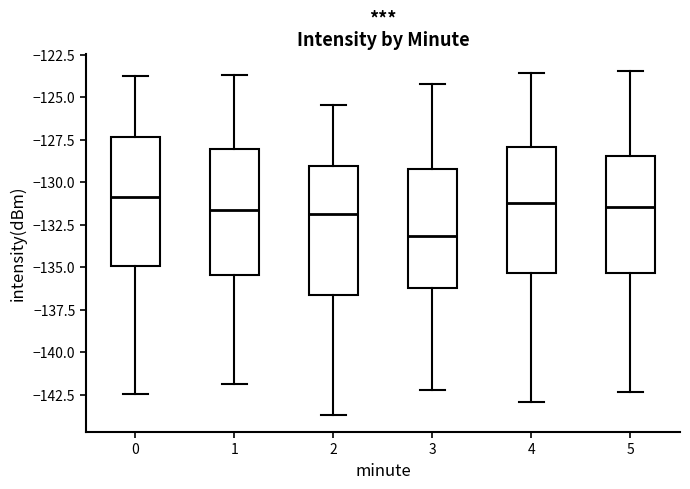

Reading left to right, read every box against the y-axis: the position of its median line, the range the box covers, and the ends of its whiskers. The values are not printed on the chart, so give them approximately, as read against the axis.

0: median -131.0, box -135.0 to -127.5, whiskers -142.5 to -123.5
1: median -131.5, box -135.5 to -128.0, whiskers -142.0 to -123.5
2: median -132.0, box -136.5 to -129.0, whiskers -143.5 to -125.5
3: median -133.0, box -136.0 to -129.0, whiskers -142.0 to -124.0
4: median -131.0, box -135.5 to -128.0, whiskers -143.0 to -123.5
5: median -131.5, box -135.5 to -128.5, whiskers -142.5 to -123.5